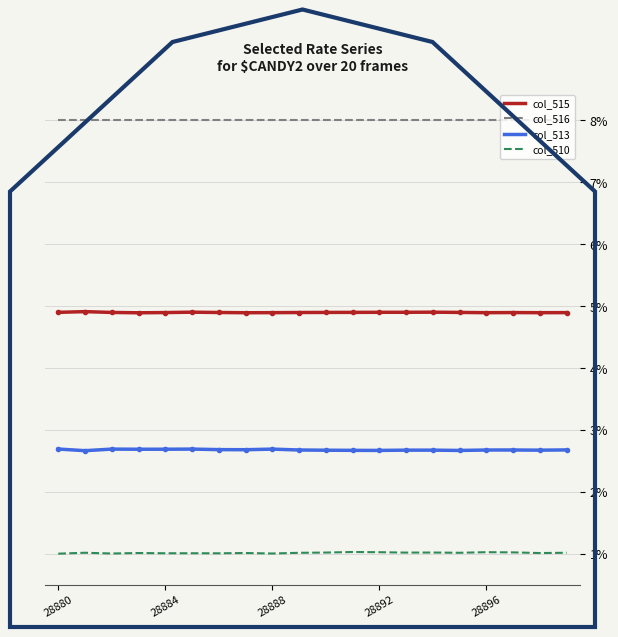

List the series in order of their peak value, highest first.

col_516, col_515, col_513, col_510